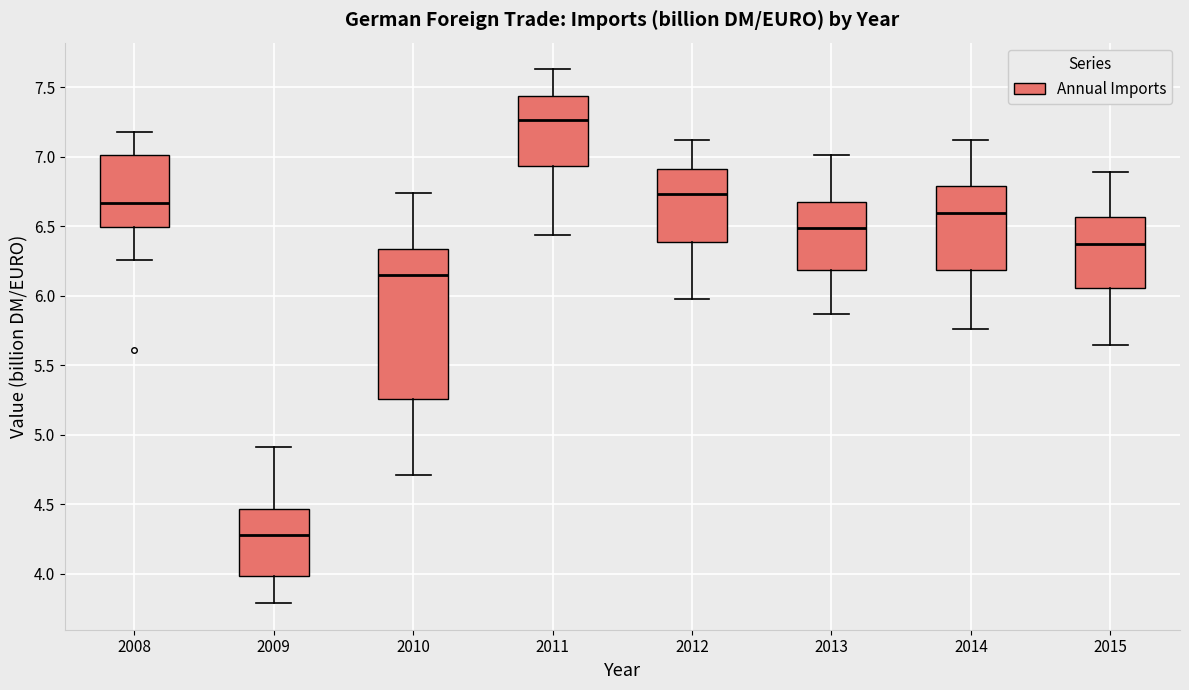

Reading left to right, read every box against the y-axis: the position of its median line, the range the box covers, and the ends of its whiskers. The values are not printed on the chart, so give them approximately, as read against the axis.

2008: median 6.65, box 6.50 to 7.00, whiskers 6.25 to 7.20
2009: median 4.30, box 4.00 to 4.45, whiskers 3.80 to 4.90
2010: median 6.15, box 5.25 to 6.35, whiskers 4.70 to 6.75
2011: median 7.25, box 6.95 to 7.45, whiskers 6.45 to 7.65
2012: median 6.75, box 6.40 to 6.90, whiskers 6.00 to 7.10
2013: median 6.50, box 6.20 to 6.70, whiskers 5.85 to 7.00
2014: median 6.60, box 6.20 to 6.80, whiskers 5.75 to 7.10
2015: median 6.40, box 6.05 to 6.55, whiskers 5.65 to 6.90